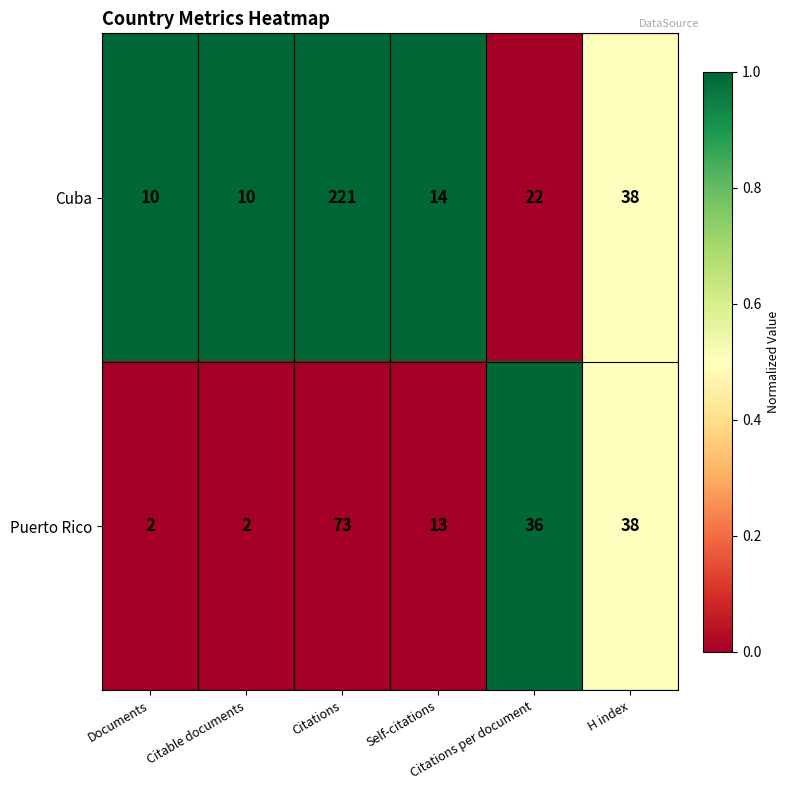

What is the difference between the second highest and minimum values in the Cuba series?

28